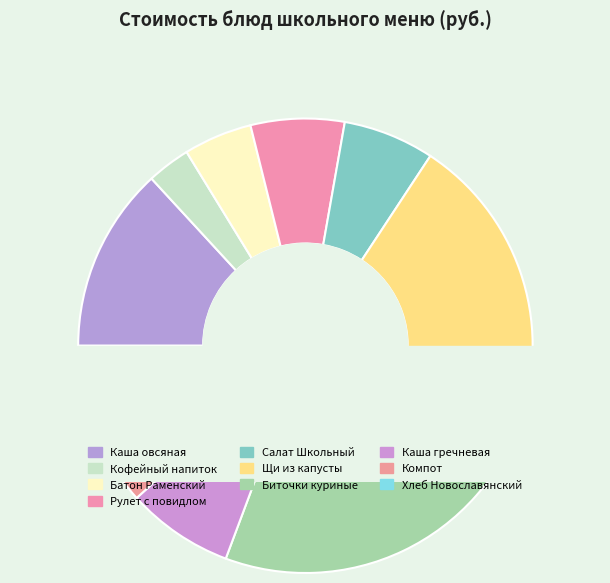

What is the change in value from Каша гречневая вязкая to Хлеб Новославянский?

-3.3